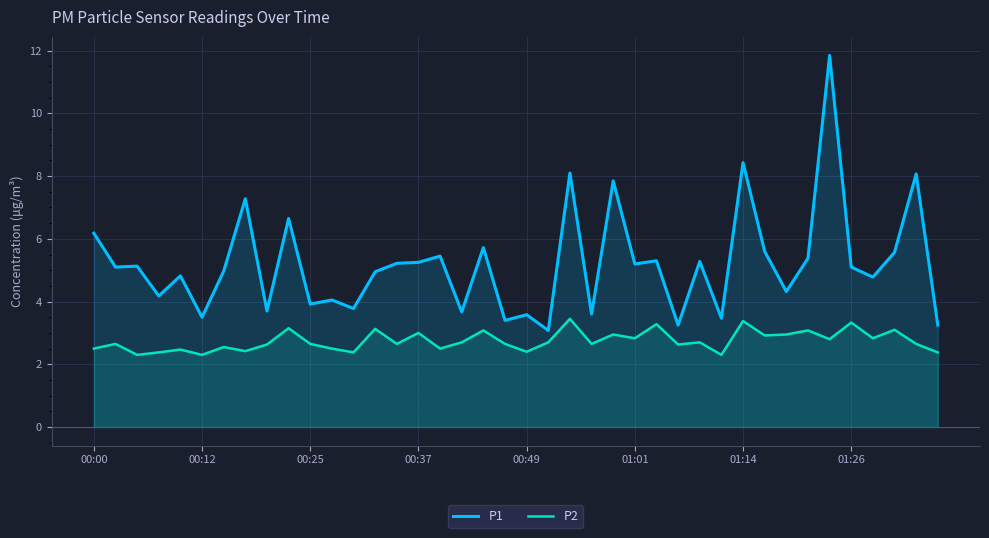

The value of P1 at 27 is 3.2. True or false?

True